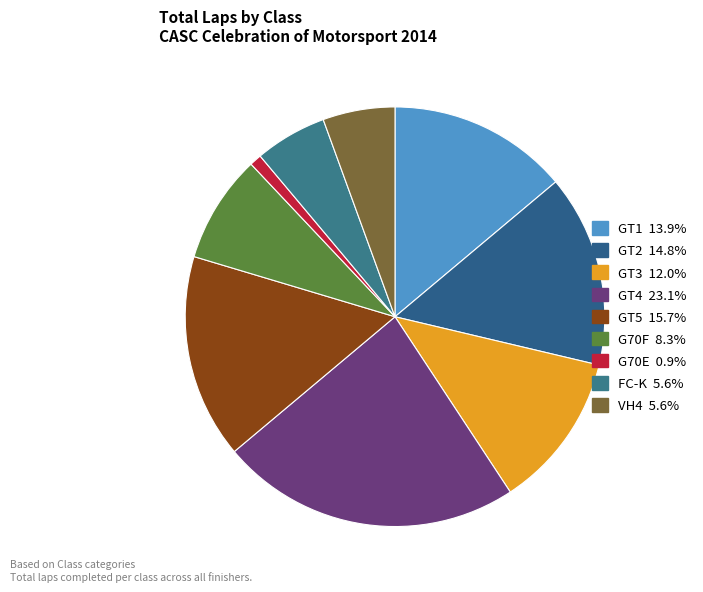

How many slices are in this pie chart?

9